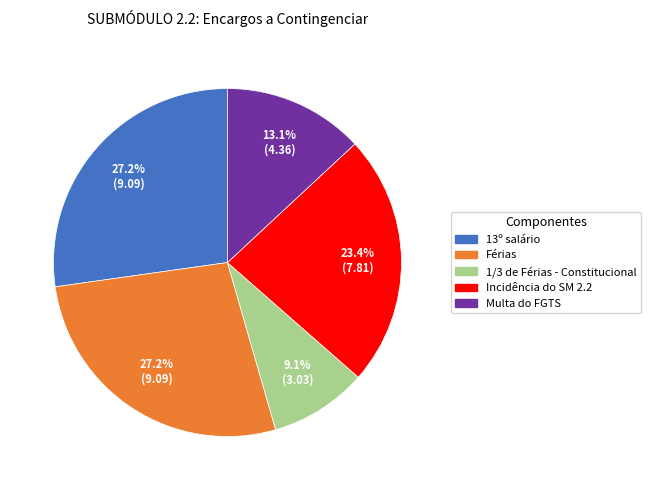

How many segments does this pie chart have?

5